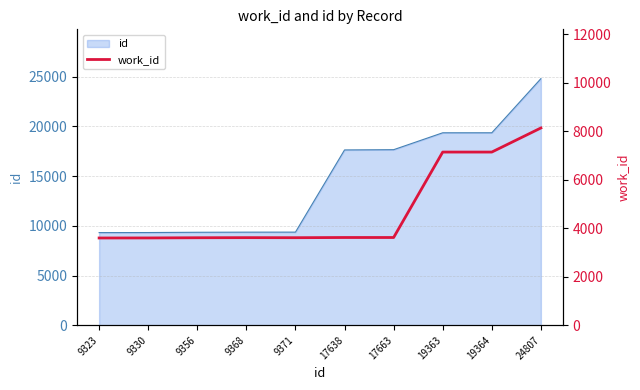

How many data points are less than 3617?

5